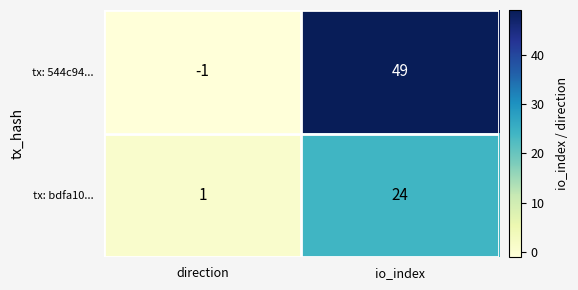

Which series has the widest spread of values?

tx: 544c94...